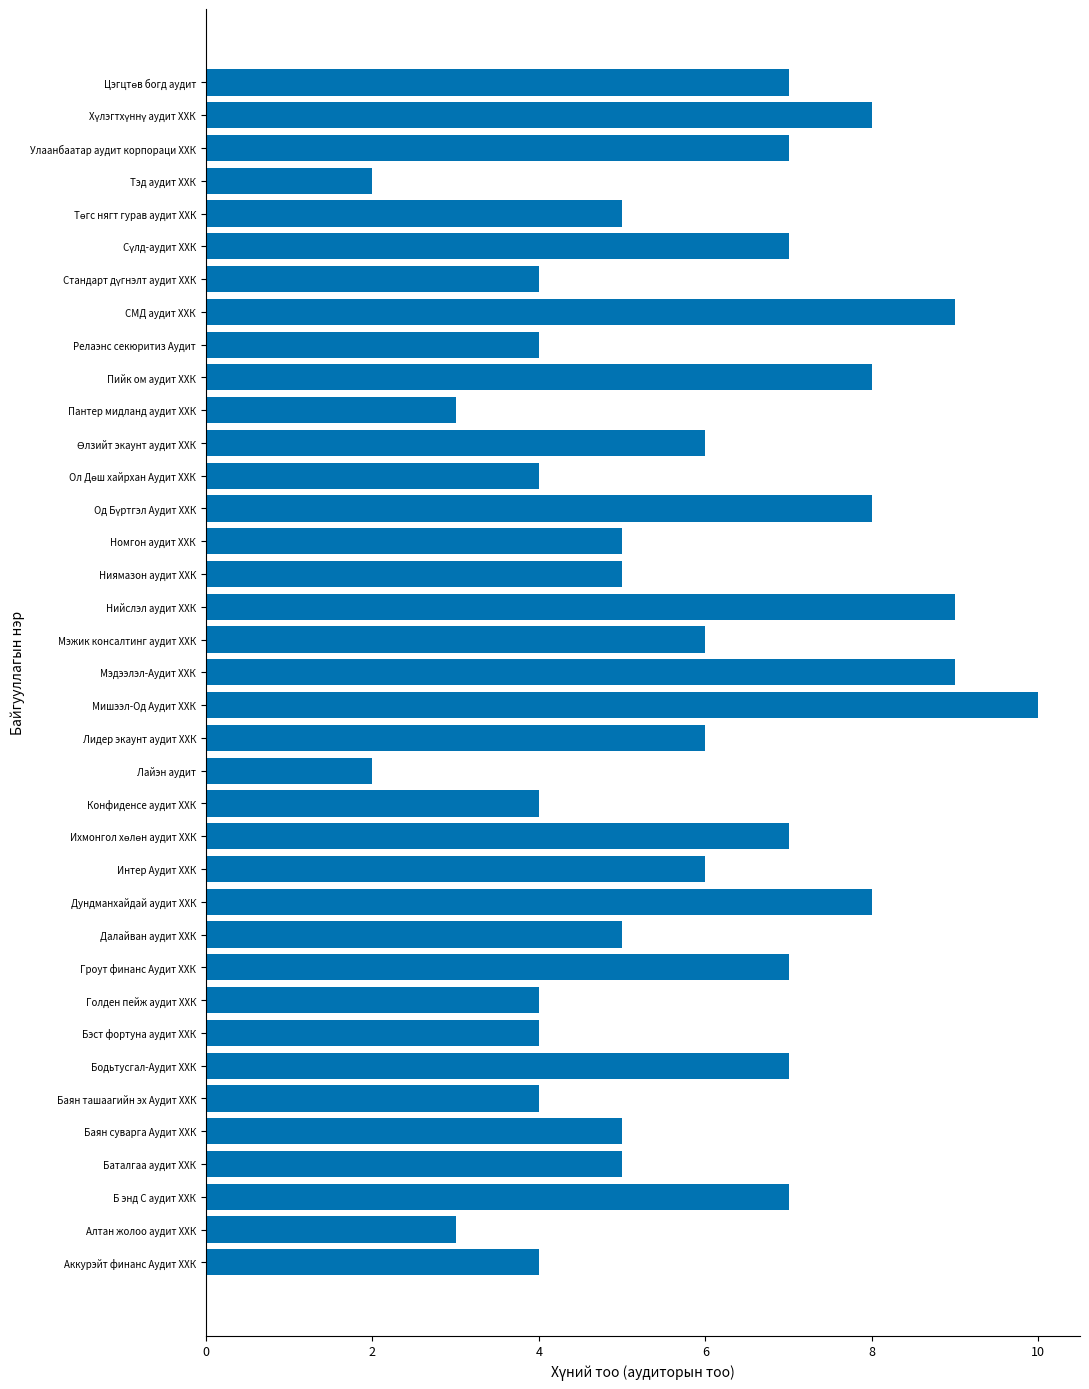

What is the change in value from Гроут финанс Аудит ХХК to Тэд аудит ХХК?

-5